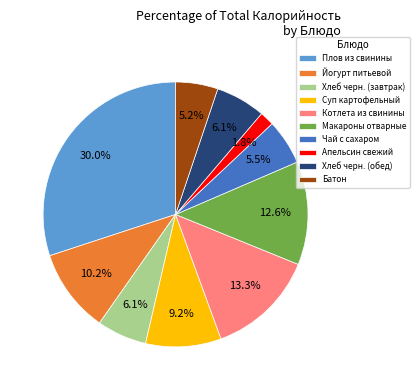

Between Апельсин свежий and Макароны отварные, which is larger?

Макароны отварные